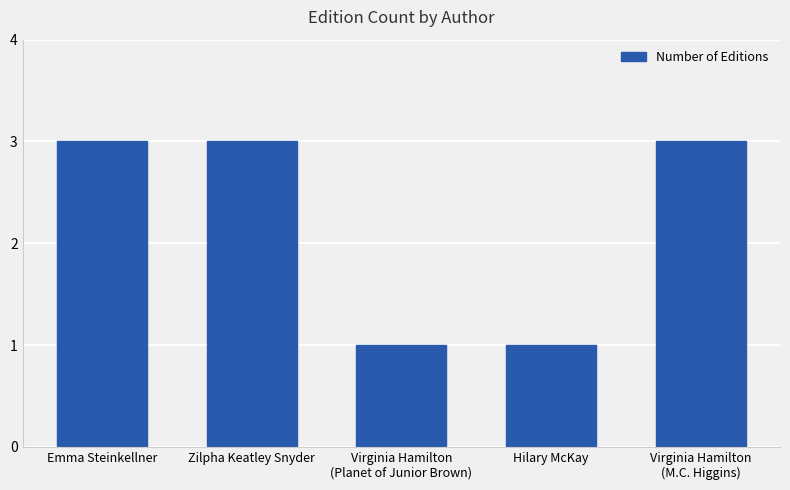

Reading left to right, list all the values displayed in this chart.

3	3	1	1	3